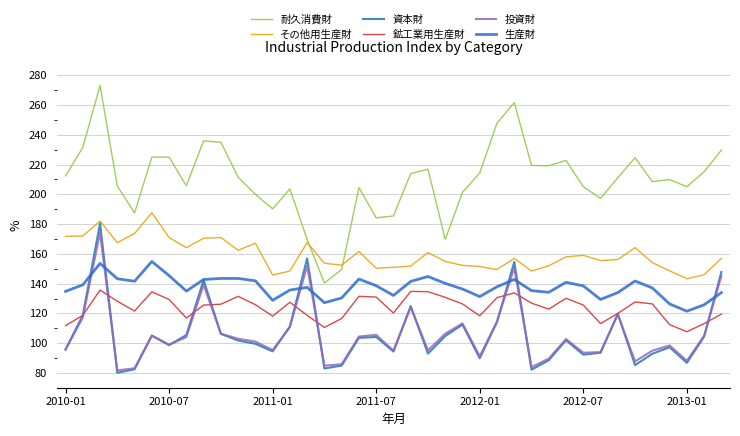

Reading left to right, what are all the values shown in this chart?

耐久消費財: 212.4	231.5	273.1	205.6	187.5	225.0	225.0	205.8	235.9	235.0	211.5	200.0	190.2	203.6	169.7	140.4	149.6	204.5	184.2	185.5	213.9	216.9	169.7	201.3	214.4	247.8	261.6	219.4	219.2	222.7	205.1	197.3	211.2	224.6	208.5	209.9	205.1	215.1	229.7
その他用生産財: 171.8	172.0	182.0	167.5	173.7	187.6	171.0	164.2	170.5	171.0	162.4	167.2	145.8	148.5	167.6	153.7	152.4	161.6	150.4	151.0	151.8	160.9	154.9	152.3	151.5	149.5	157.0	148.5	152.0	158.0	159.0	155.5	156.2	164.2	154.1	148.6	143.3	146.0	157.0
資本財: 95.8	118.8	180.4	80.1	82.5	105.1	98.7	105.5	142.4	106.3	101.8	99.6	94.5	111.3	156.9	83.0	85.0	103.6	104.2	94.4	124.9	93.0	104.8	112.5	89.9	114.2	154.6	82.2	88.6	102.0	92.3	93.6	119.8	85.3	92.9	97.3	86.8	104.4	147.8
鉱工業用生産財: 111.8	118.7	135.7	128.2	121.6	134.5	129.4	116.9	125.6	126.2	131.5	125.9	118.2	127.5	118.7	110.6	116.6	131.5	131.0	120.3	134.8	134.6	130.8	126.4	118.4	130.6	133.8	126.9	122.9	130.2	125.6	113.2	120.0	127.7	126.4	112.5	107.7	113.2	119.5
投資財: 95.7	117.2	174.3	81.7	83.2	105.1	99.0	104.1	139.2	106.4	103.0	101.1	95.4	110.8	152.0	84.9	85.9	104.5	105.6	95.0	124.2	95.2	106.4	113.3	91.2	114.6	150.7	83.9	89.7	102.8	93.6	94.0	119.2	87.8	95.0	98.5	88.2	105.0	145.1
生産財: 134.8	139.2	153.6	143.3	141.6	154.9	145.4	135.0	142.8	143.5	143.5	141.9	128.8	135.7	137.5	127.2	130.4	143.1	138.6	132.1	141.5	144.8	140.2	136.4	131.3	137.9	142.8	135.3	134.2	140.9	138.5	129.4	134.0	141.8	137.1	126.4	121.5	125.8	134.0